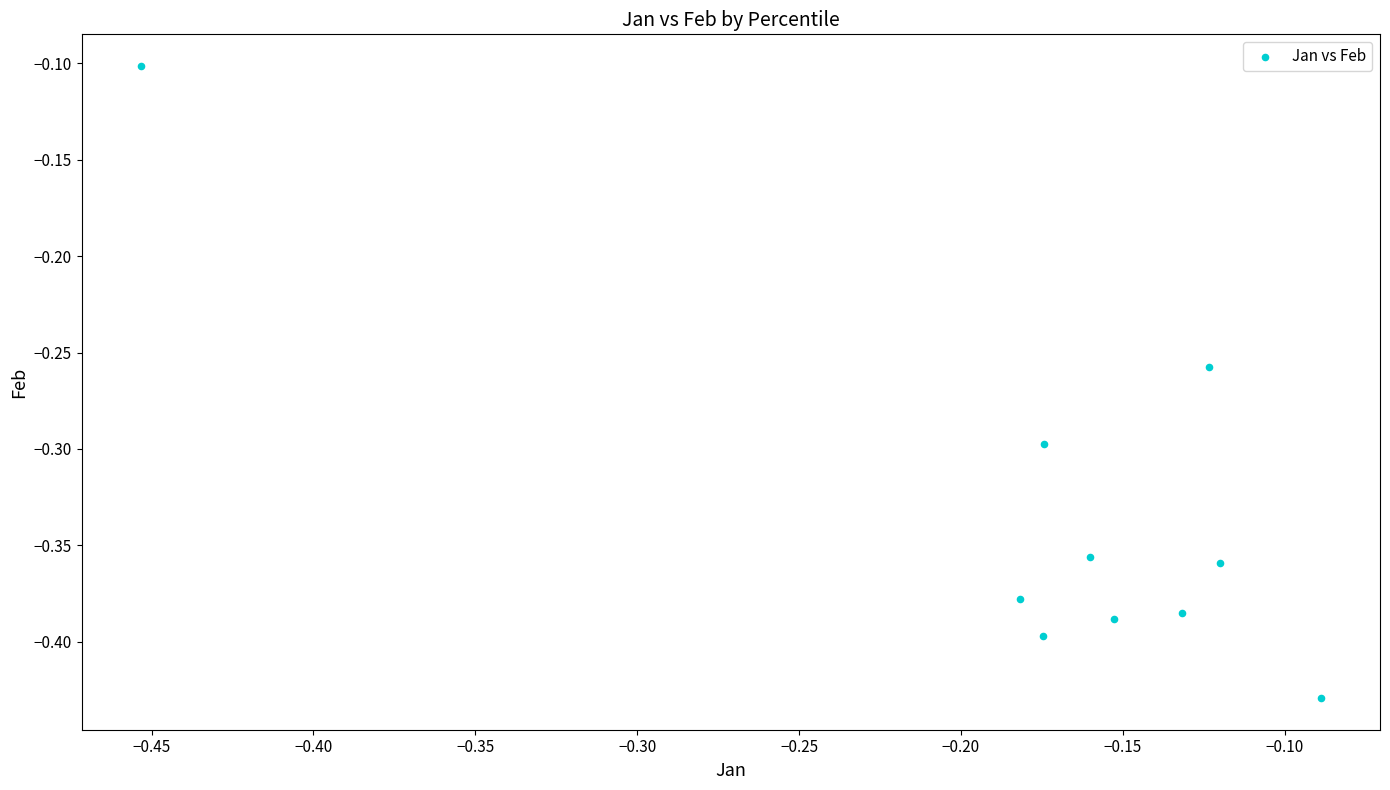

What is the range of Y values (max minus min)?

0.3